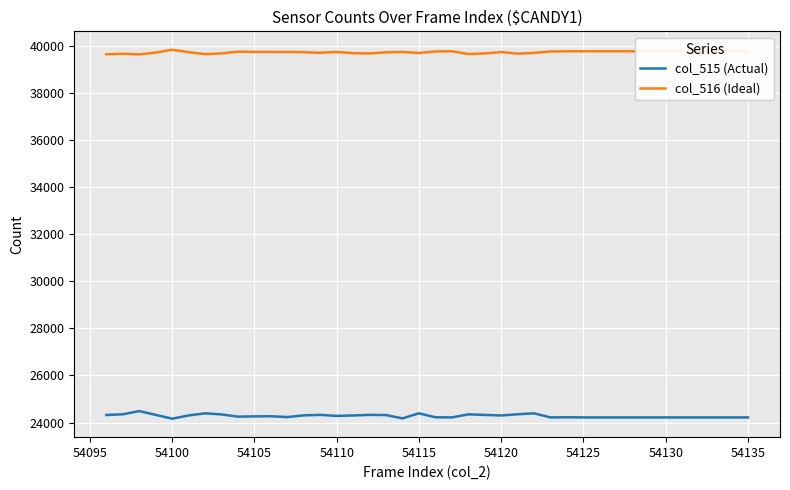

True or false: col_515 (Actual) and col_516 (Ideal) cross at least once.

False